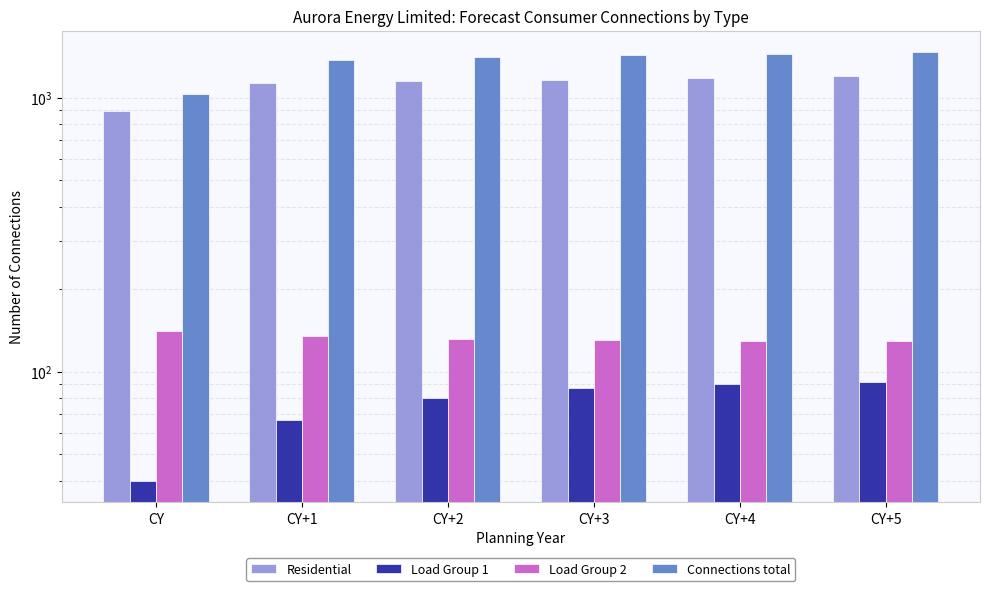

Reading left to right, transcribe all the data shown in this chart.

Residential: 892	1134	1150	1166	1182	1199
Load Group 1: 40	67	80	87	90	92
Load Group 2: 141	135	132	131	130	130
Connections total: 1034	1371	1404	1430	1450	1470